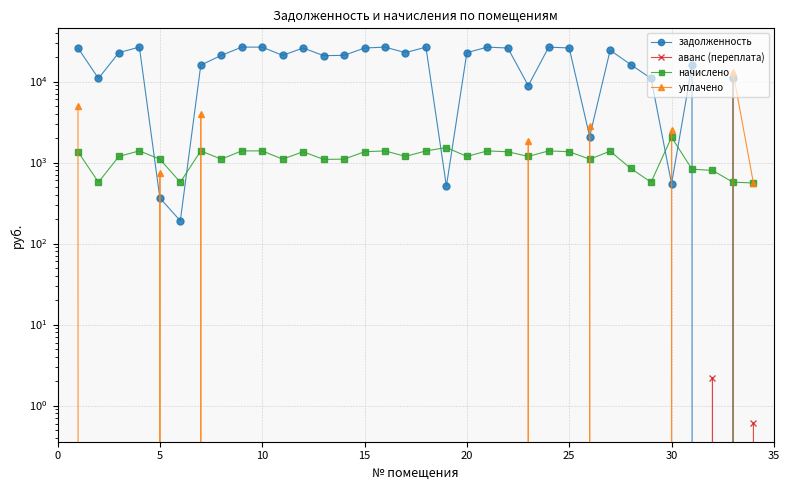

In уплачено, how many points are lower than both neighbors (excluding endpoints)?

1